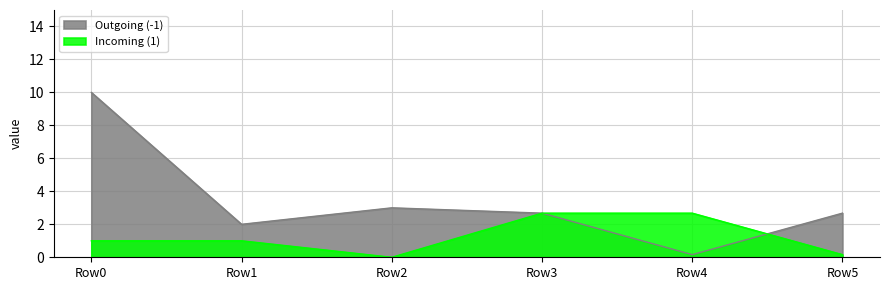

Rank the series by their maximum value, from highest to lowest.

Outgoing (-1), Incoming (1)